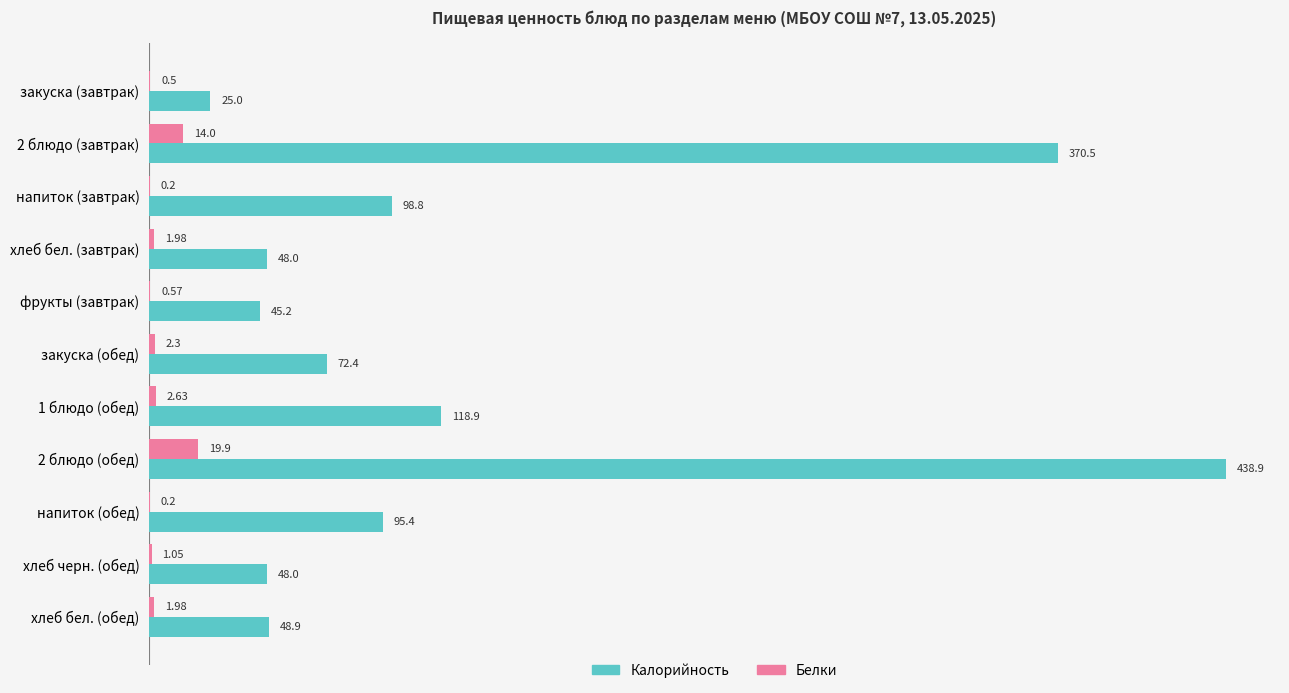

At which category is the sum across all series the highest?

2 блюдо (обед)